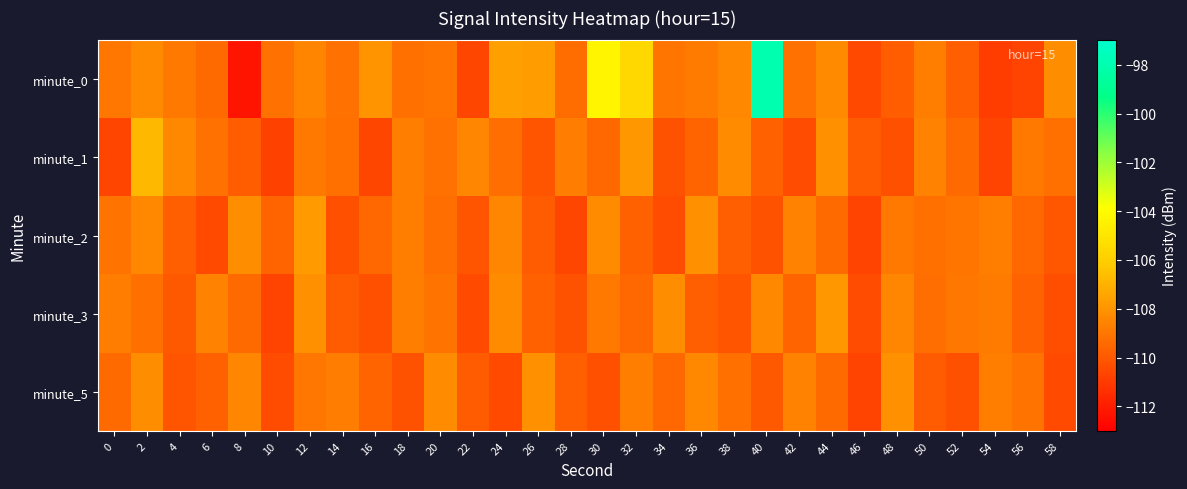

Reading left to right, what are all the values shown in this chart?

minute_0: 0=-109.0	2=-108.4	4=-108.9	6=-109.4	8=-112.3	10=-109.2	12=-108.5	14=-109.2	16=-108.0	18=-109.2	20=-109.0	22=-110.6	24=-107.6	26=-107.7	28=-109.3	30=-104.3	32=-105.6	34=-109.0	36=-108.8	38=-108.4	40=-98.0	42=-109.2	44=-108.3	46=-110.6	48=-109.8	50=-108.7	52=-109.8	54=-110.9	56=-110.7	58=-108.2
minute_1: 0=-110.7	2=-106.8	4=-108.4	6=-109.2	8=-109.9	10=-110.8	12=-108.9	14=-109.2	16=-110.6	18=-108.7	20=-109.2	22=-108.5	24=-109.3	26=-110.1	28=-108.8	30=-109.5	32=-107.9	34=-110.2	36=-109.6	38=-108.3	40=-109.7	42=-110.4	44=-108.1	46=-109.9	48=-110.3	50=-108.6	52=-109.4	54=-110.7	56=-108.9	58=-109.2
minute_2: 0=-109.1	2=-108.4	4=-109.8	6=-110.5	8=-108.2	10=-109.6	12=-107.8	14=-110.3	16=-109.5	18=-108.7	20=-109.3	22=-110.1	24=-108.5	26=-109.9	28=-110.6	30=-108.3	32=-109.7	34=-110.4	36=-108.1	38=-109.8	40=-110.2	42=-108.6	44=-109.4	46=-110.7	48=-108.9	50=-109.2	52=-109.0	54=-108.8	56=-109.5	58=-110.0
minute_3: 0=-108.8	2=-109.2	4=-110.0	6=-108.6	8=-109.4	10=-110.7	12=-108.1	14=-109.9	16=-110.3	18=-108.7	20=-109.1	22=-110.5	24=-108.3	26=-109.7	28=-110.2	30=-108.9	32=-109.5	34=-108.2	36=-109.8	38=-110.1	40=-108.4	42=-109.6	44=-107.9	46=-110.4	48=-108.5	50=-109.3	52=-109.0	54=-108.8	56=-109.7	58=-110.3
minute_5: 0=-109.4	2=-108.2	4=-110.1	6=-109.7	8=-108.5	10=-110.4	12=-109.0	14=-108.8	16=-109.6	18=-110.2	20=-108.3	22=-109.9	24=-110.5	26=-108.1	28=-109.8	30=-110.3	32=-108.7	34=-109.5	36=-108.4	38=-109.2	40=-110.0	42=-108.6	44=-109.4	46=-110.7	48=-108.1	50=-109.9	52=-110.3	54=-108.7	56=-109.1	58=-110.5